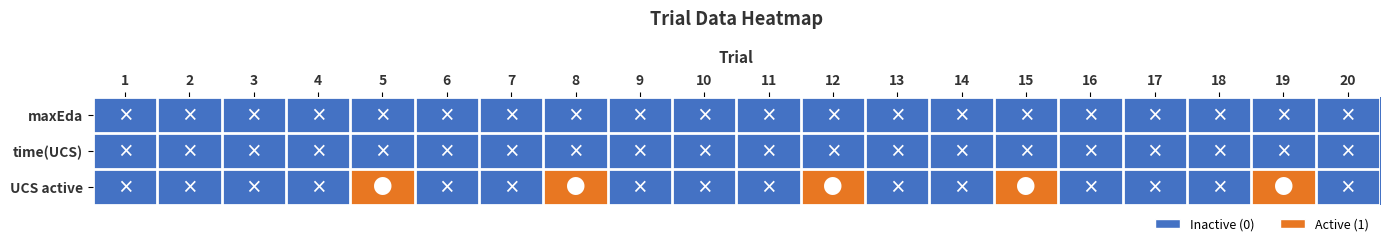

What is the spread (max minus min) of values at 8?

1